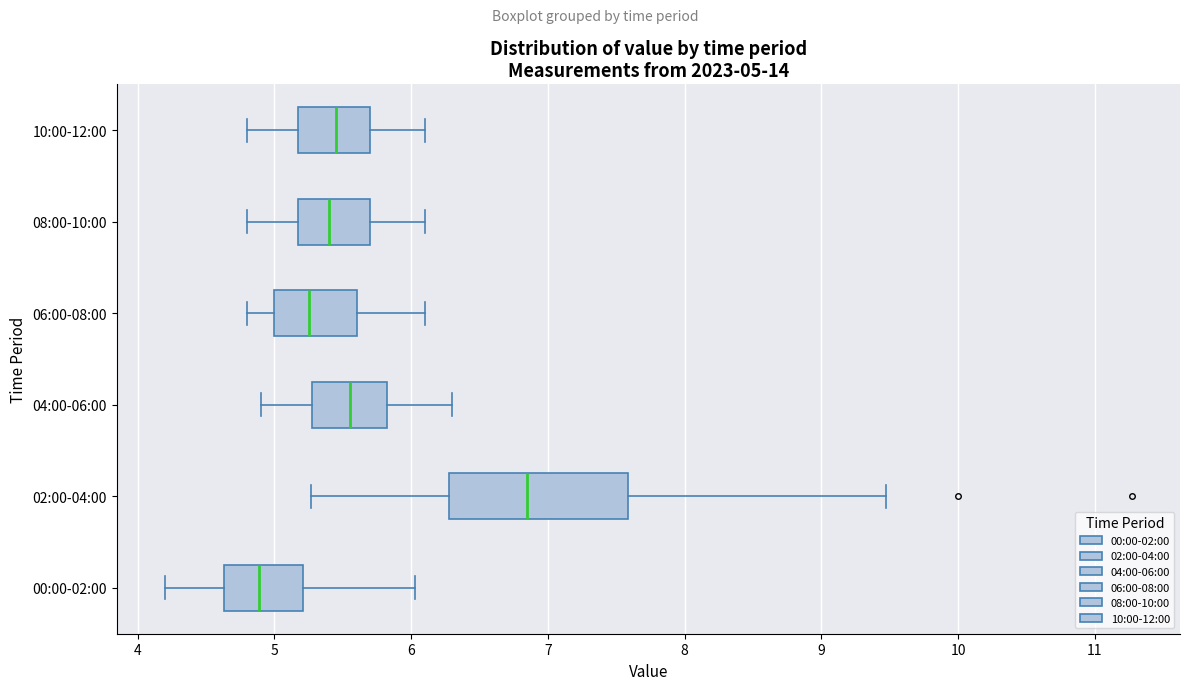

Which box's median line is the furthest to the right?

02:00-04:00